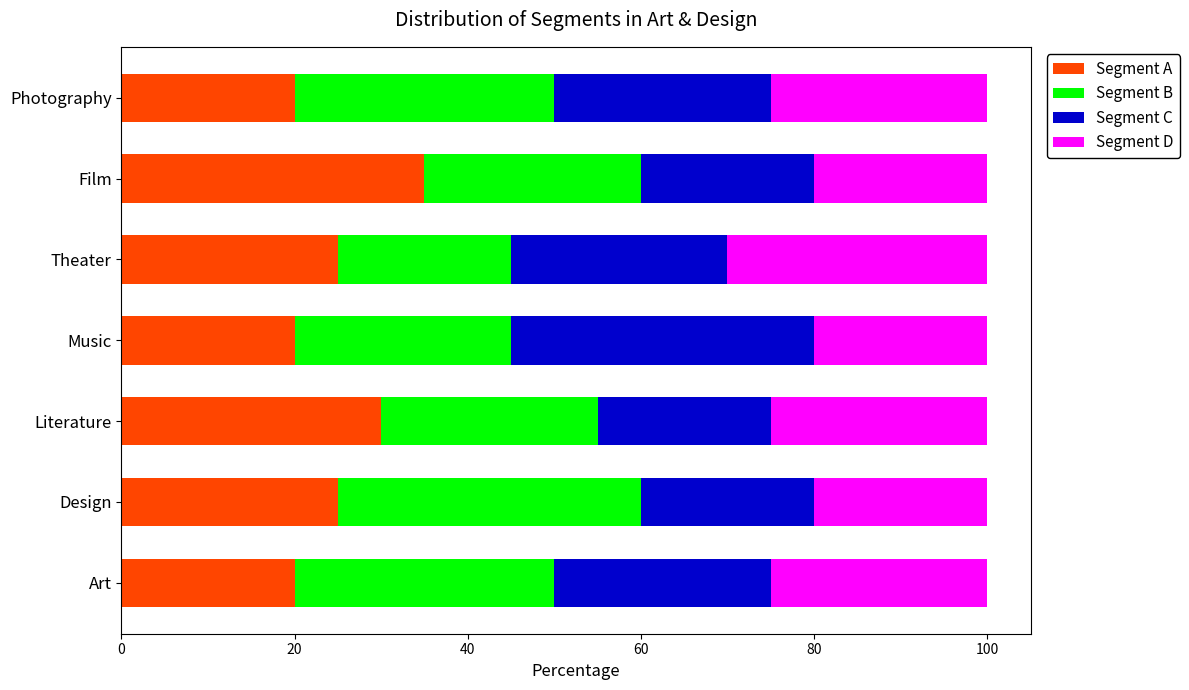

At which label does Segment A reach its peak?

Film